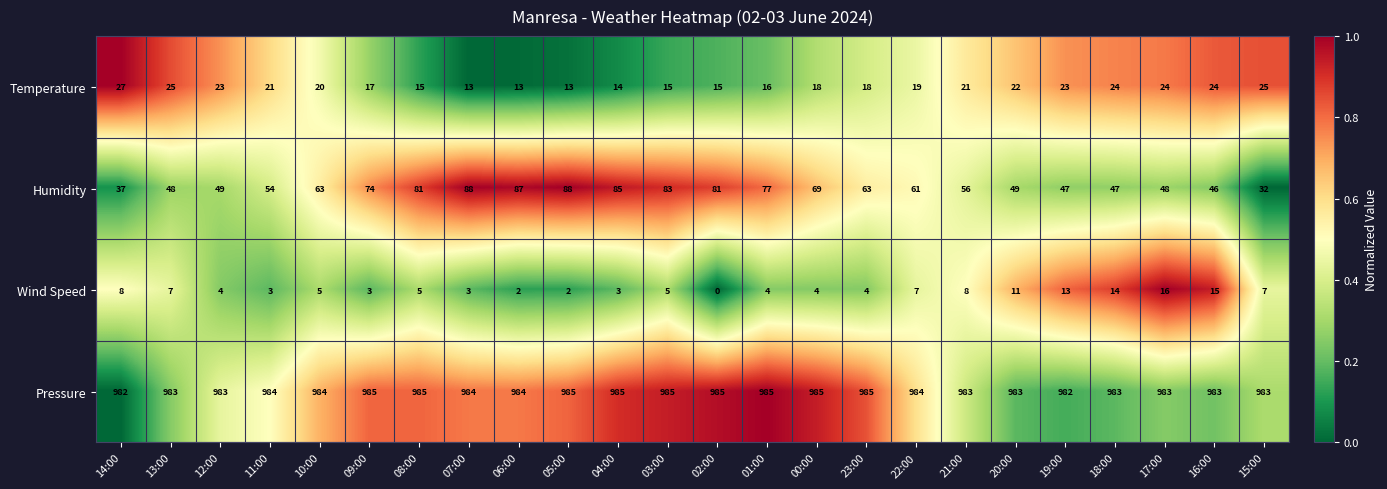

What is the sum of the Humidity values at 09:00 and 10:00?

137